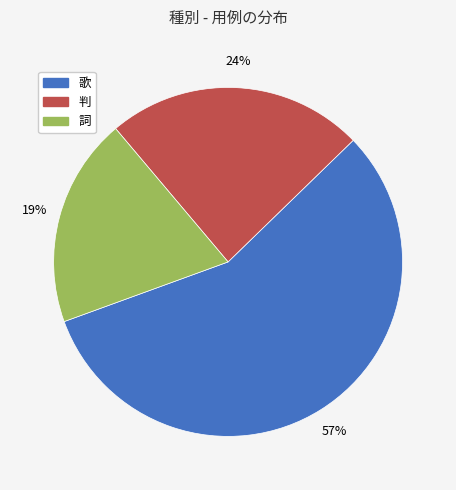

Does 歌 represent more than half of the total?

Yes